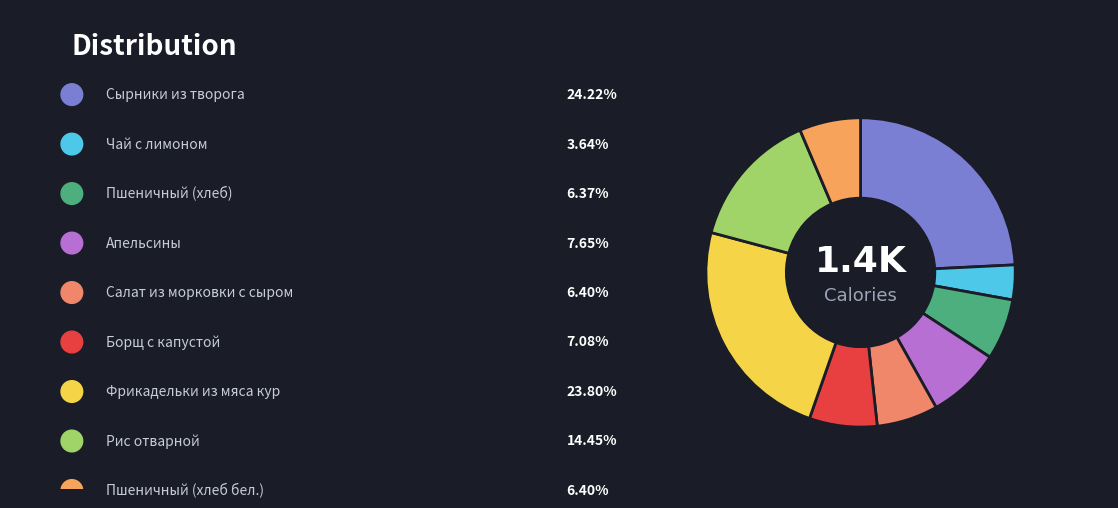

What portion of the pie excludes Сырники из творога?

75.8%